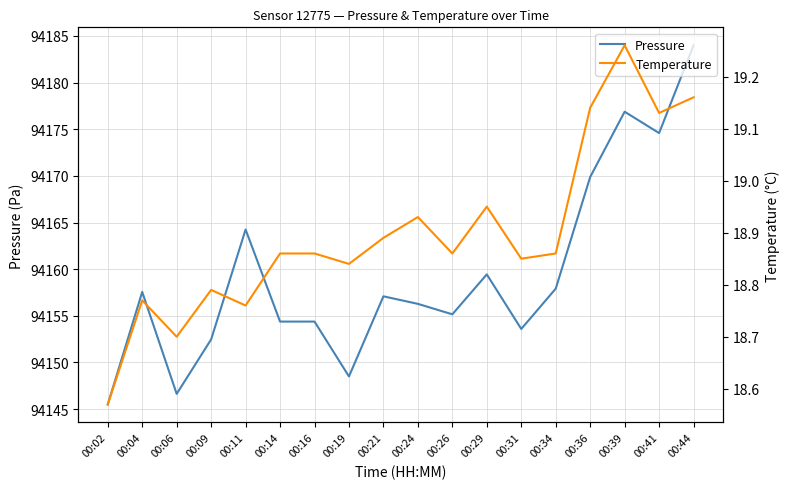

What is the sum of all Pressure values?

1694868.5